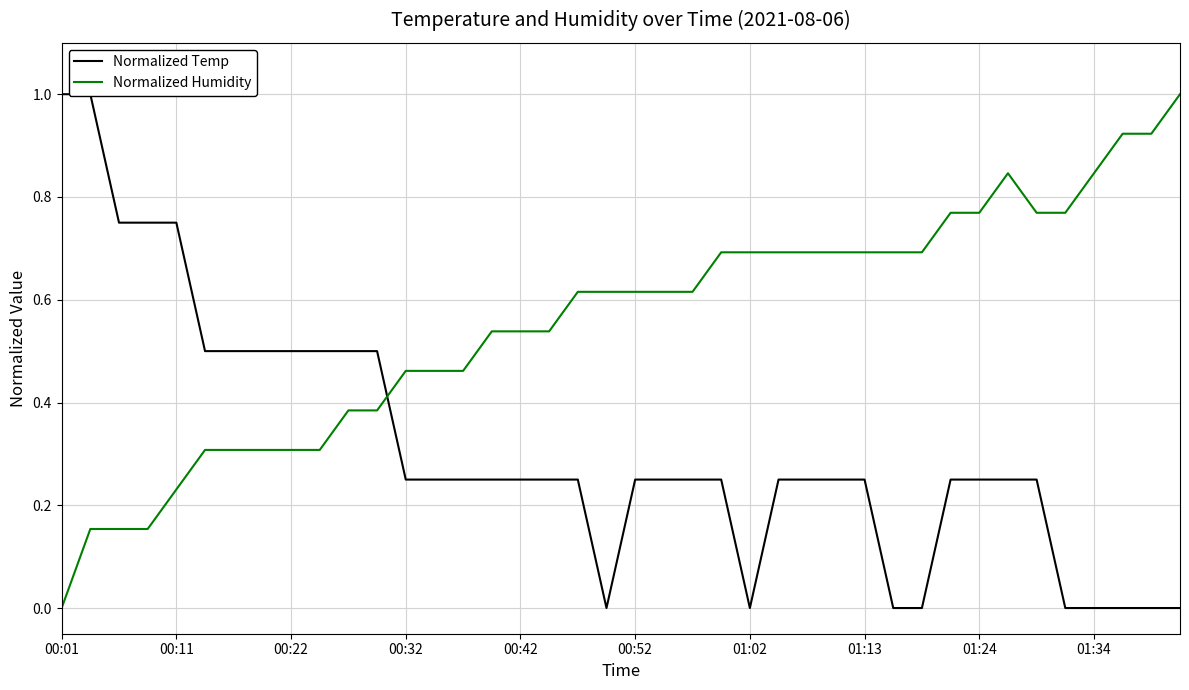

How many lines are shown in the chart?

2